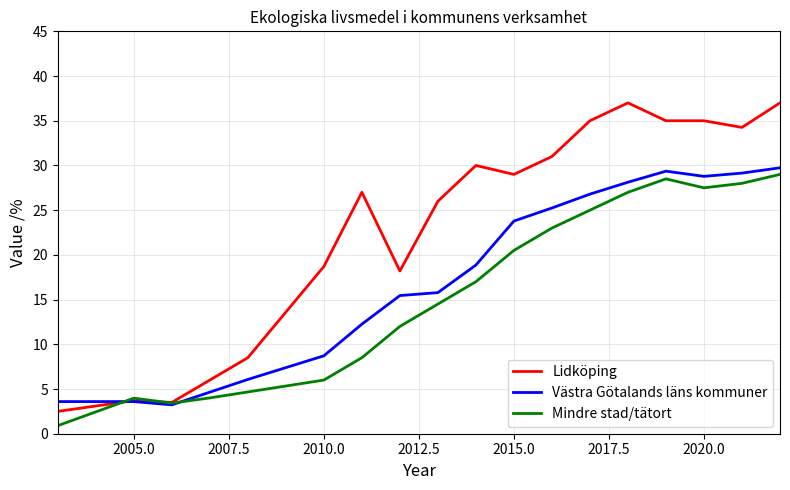

At which category does Lidköping reach its first local peak?

2005.0